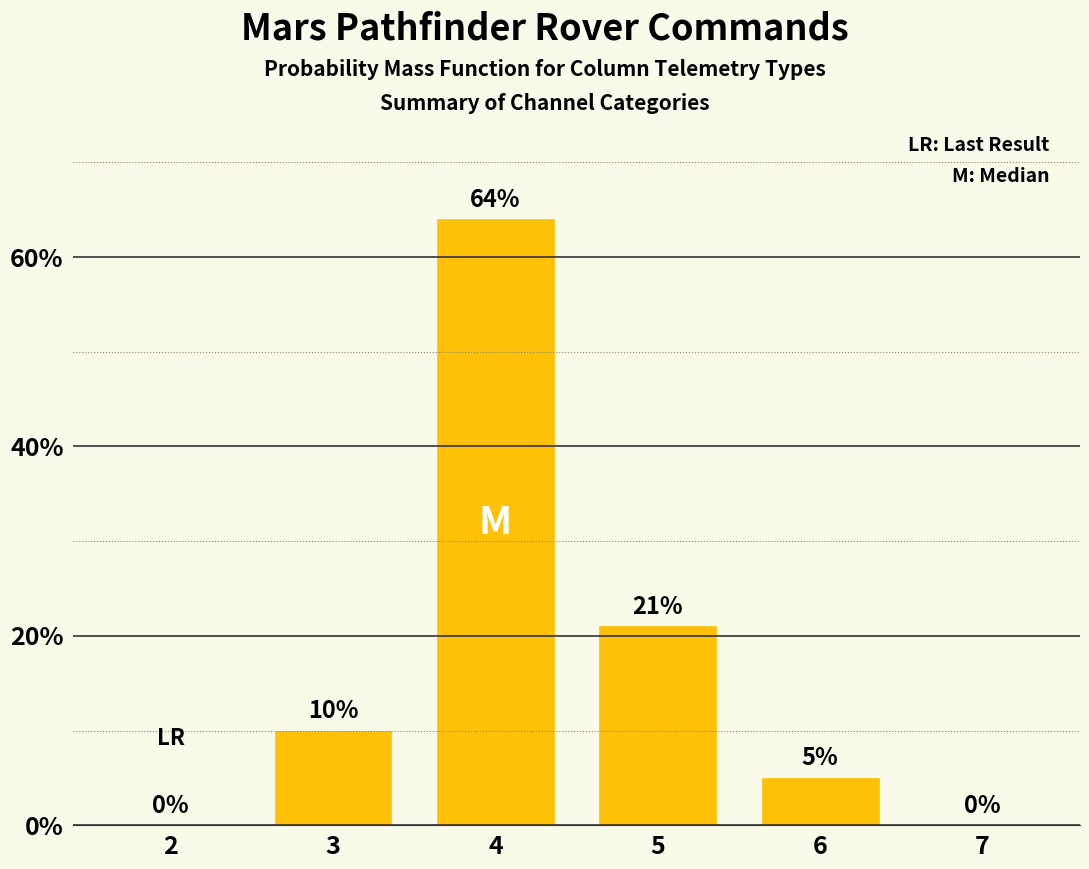

Reading left to right, extract all data points from this chart.

0	10	64	21	5	0